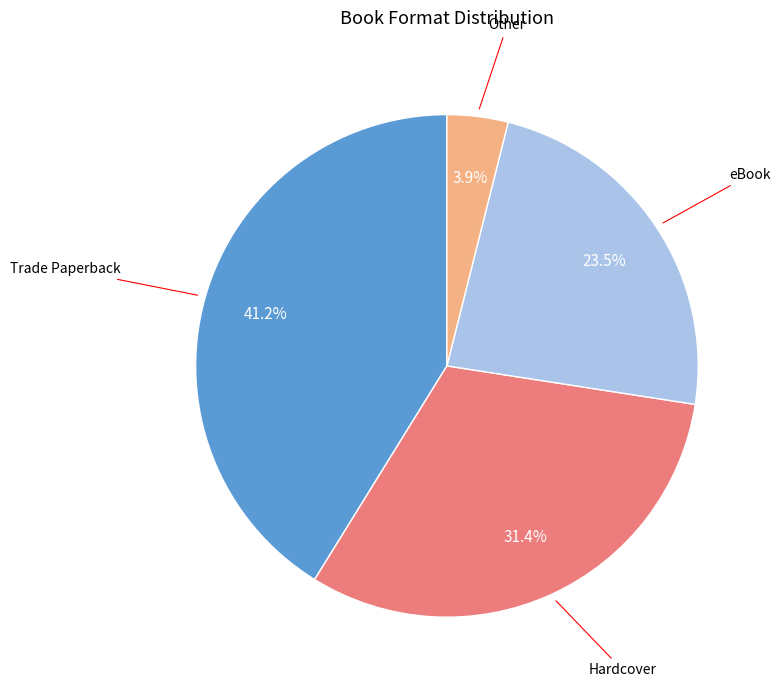

Does any single category account for the majority?

No